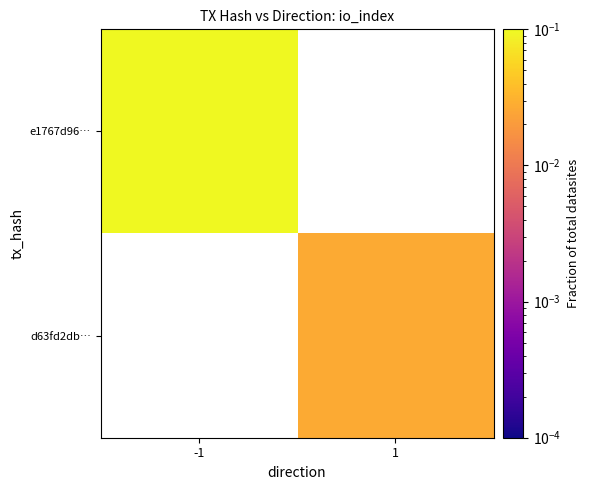

Which has a higher value, 1 or -1?

-1